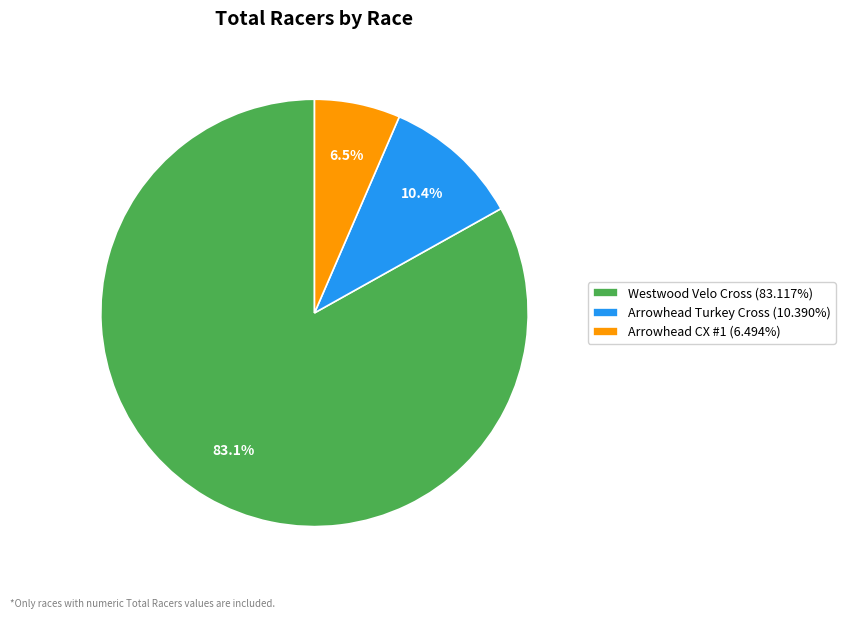

How many segments does this pie chart have?

3